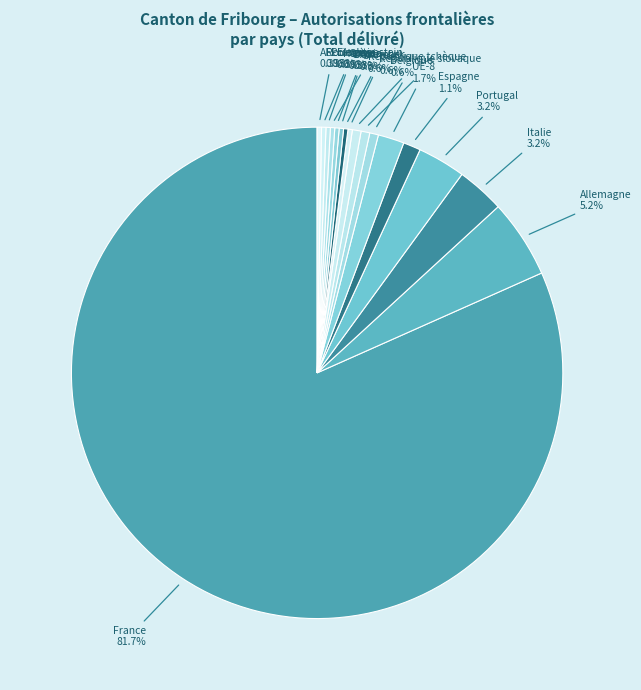

What is the smallest slice in the pie chart?

Autriche